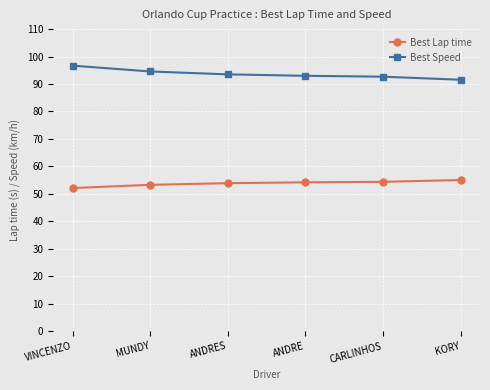

What position from the left is KORY?

6